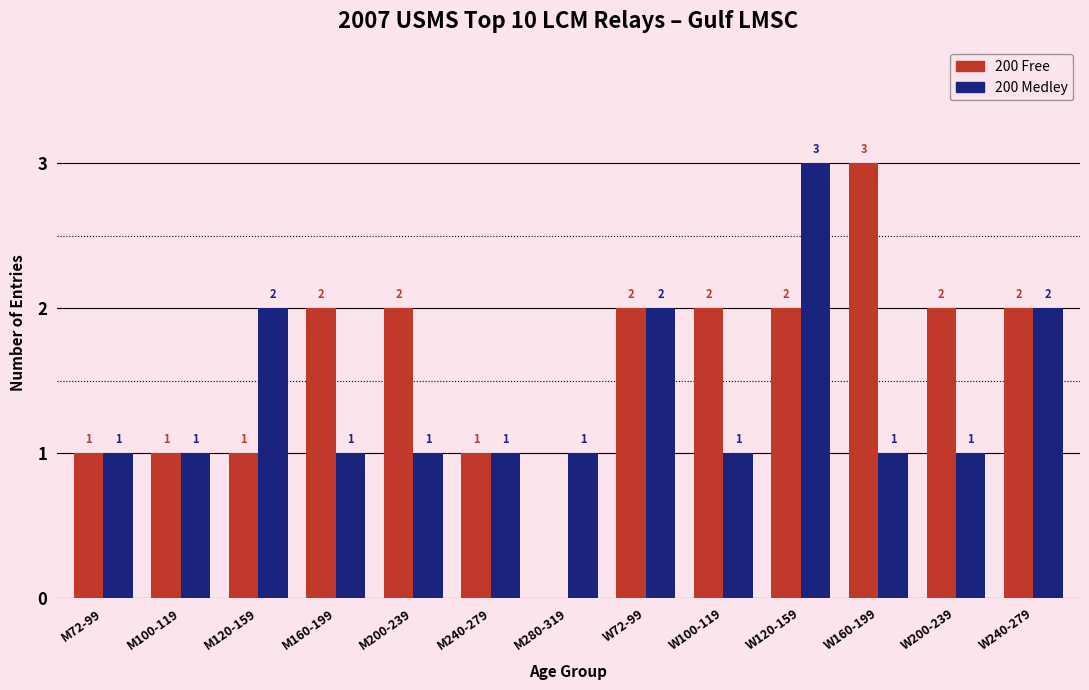

What is the sum of the 200 Medley values at W160-199 and W120-159?

4